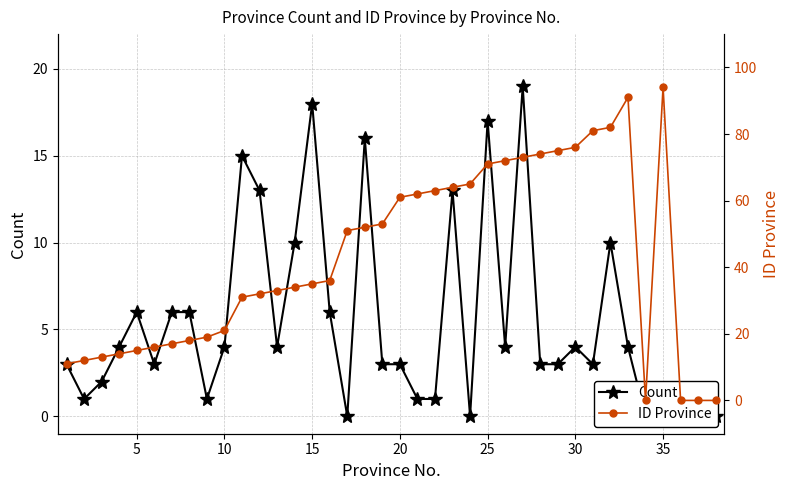

How many lines are shown in the chart?

2